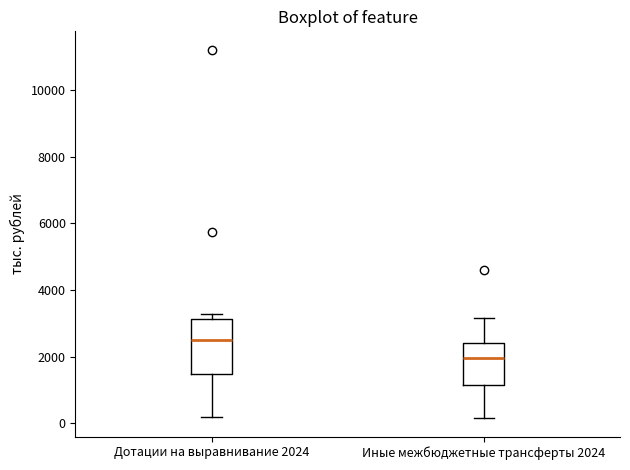

Reading left to right, read every box against the y-axis: the position of its median line, the range the box covers, and the ends of its whiskers. The values are not printed on the chart, so give them approximately, as read against the axis.

Дотации на выравнивание 2024: median 2600, box 1400 to 3200, whiskers 200 to 3200 (just above the box's upper edge)
Иные межбюджетные трансферты 2024: median 2000, box 1200 to 2400, whiskers 200 to 3200